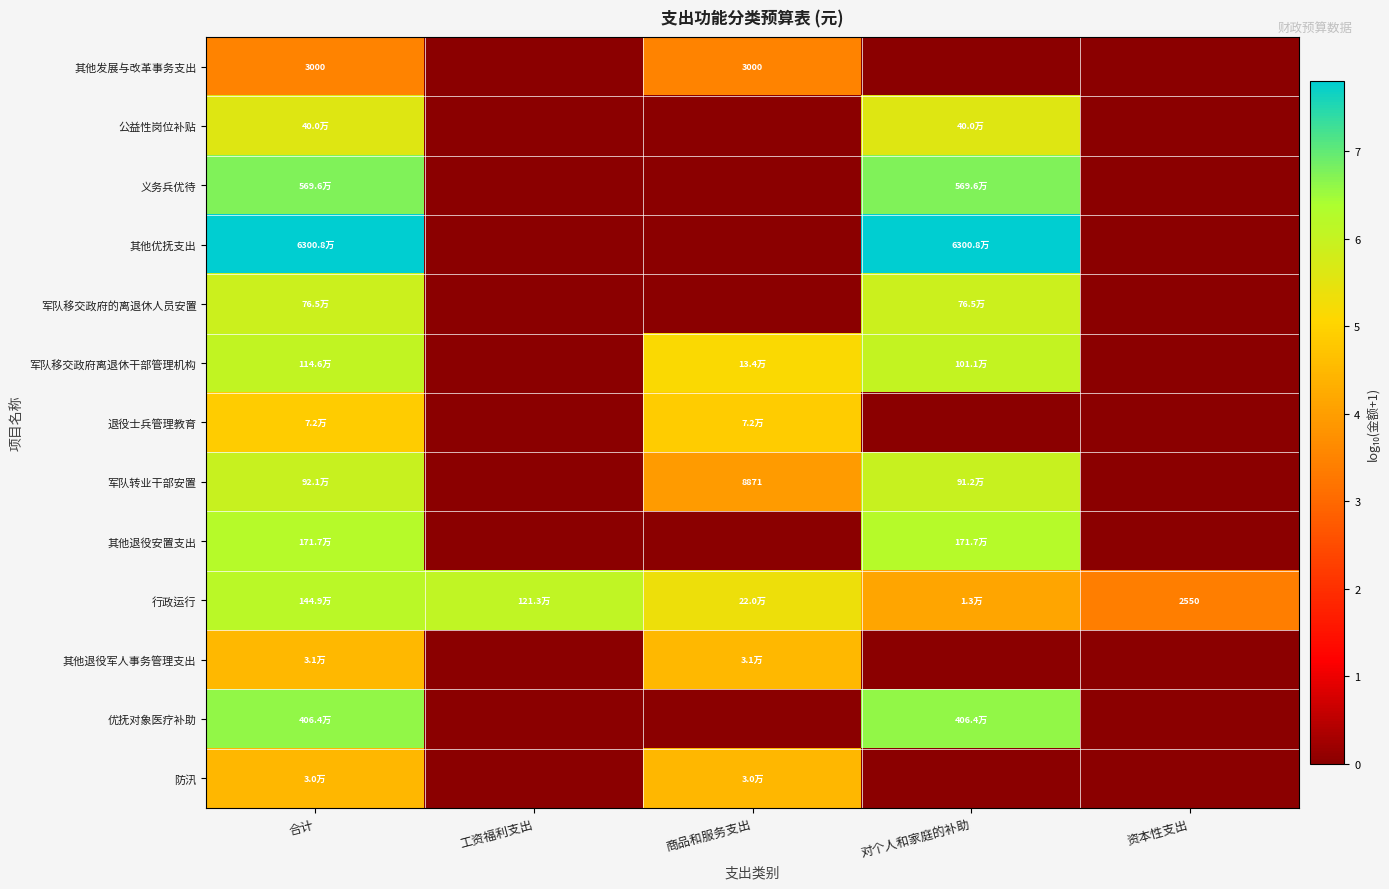

At which label does 优抚对象医疗补助 reach its minimum?

工资福利支出